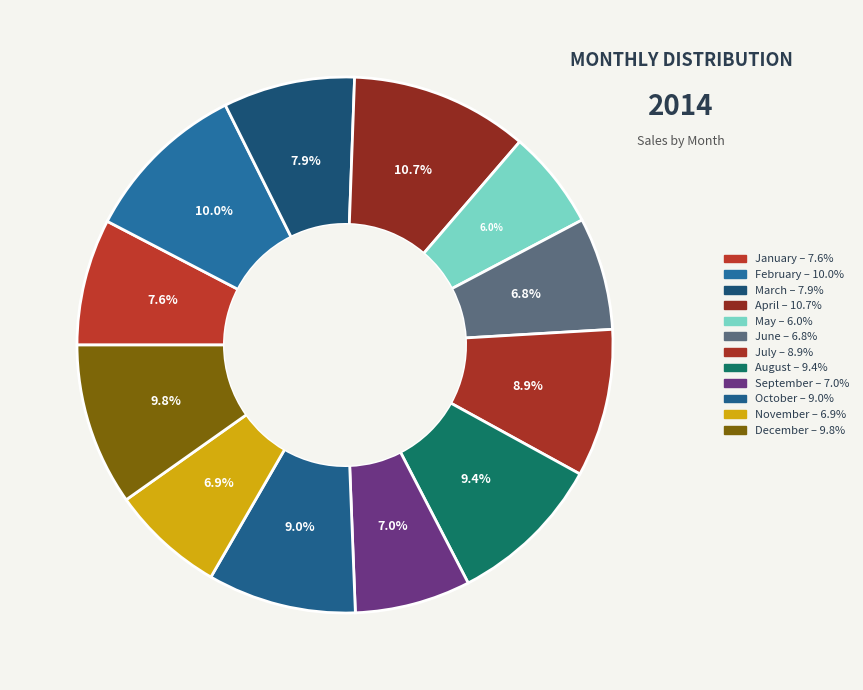

Which category has the biggest portion of the pie?

April